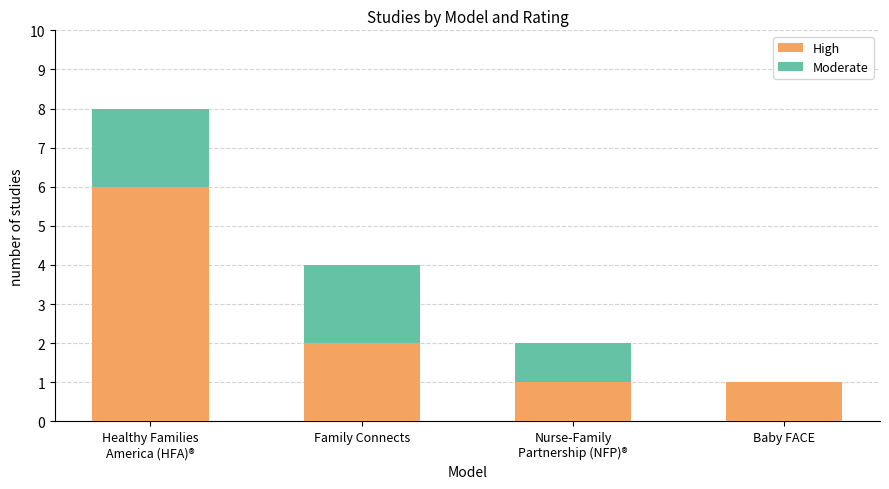

Are the bars grouped side by side (vs. stacked)?

No